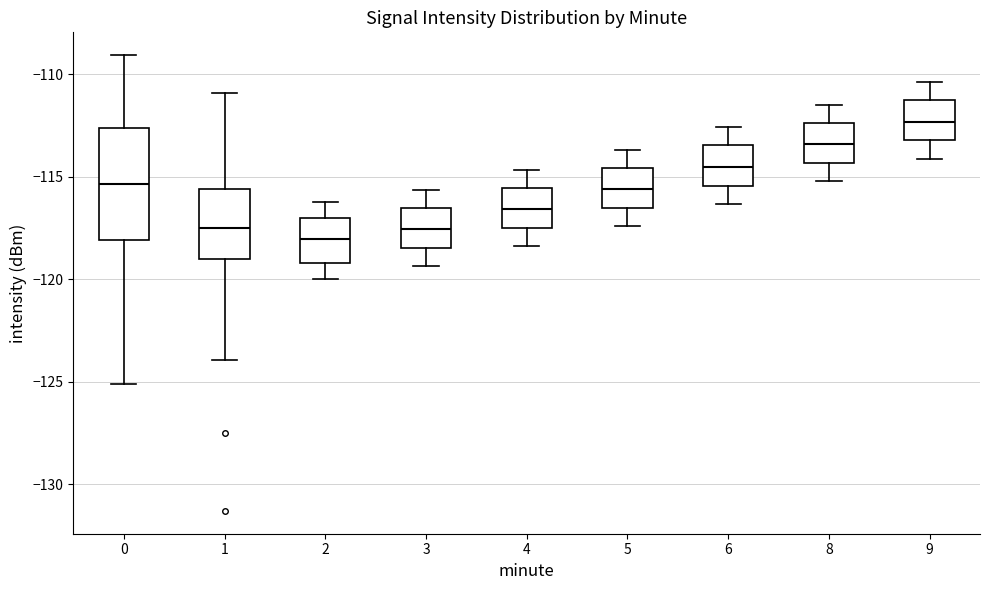

Reading left to right, transcribe this box plot: for each box, give where its median line is, the range the box spans, and where its two whiskers end, as read against the y-axis. The values are not printed on the chart, so give them approximately, as read against the axis.

0: median -115.5, box -118.0 to -112.5, whiskers -125.0 to -109.0
1: median -117.5, box -119.0 to -115.5, whiskers -124.0 to -111.0
2: median -118.0, box -119.0 to -117.0, whiskers -120.0 to -116.0
3: median -117.5, box -118.5 to -116.5, whiskers -119.5 to -115.5
4: median -116.5, box -117.5 to -115.5, whiskers -118.5 to -114.5
5: median -115.5, box -116.5 to -114.5, whiskers -117.5 to -113.5
6: median -114.5, box -115.5 to -113.5, whiskers -116.5 to -112.5
8: median -113.5, box -114.5 to -112.5, whiskers -115.0 to -111.5
9: median -112.5, box -113.0 to -111.5, whiskers -114.0 to -110.5